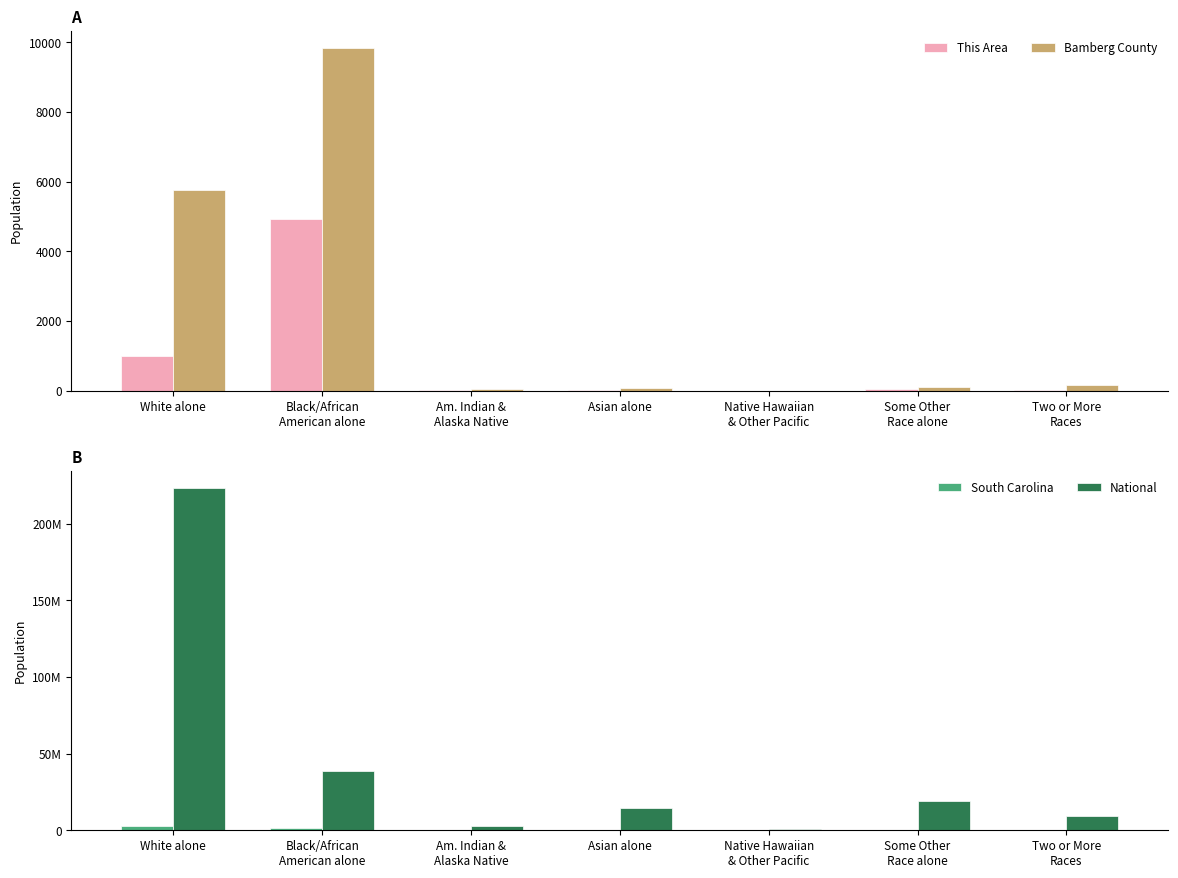

True or false: South Carolina has a value of 2083307 at Black/African
American alone.

False